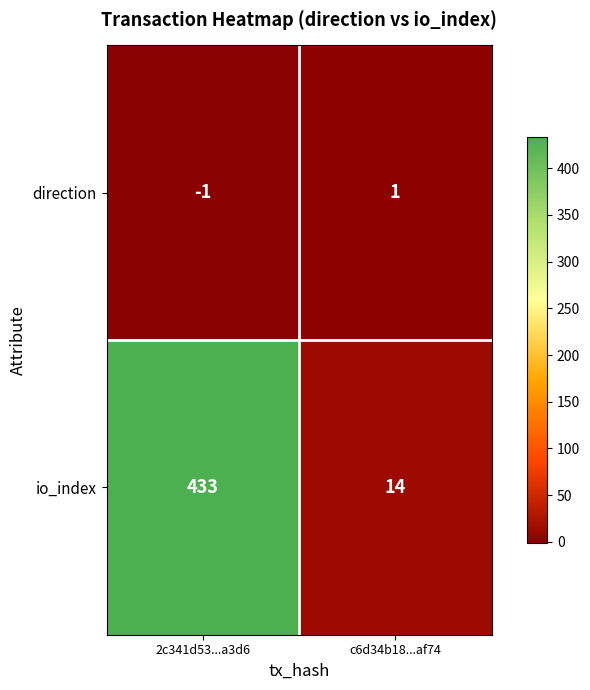

What is the greatest value displayed?

433